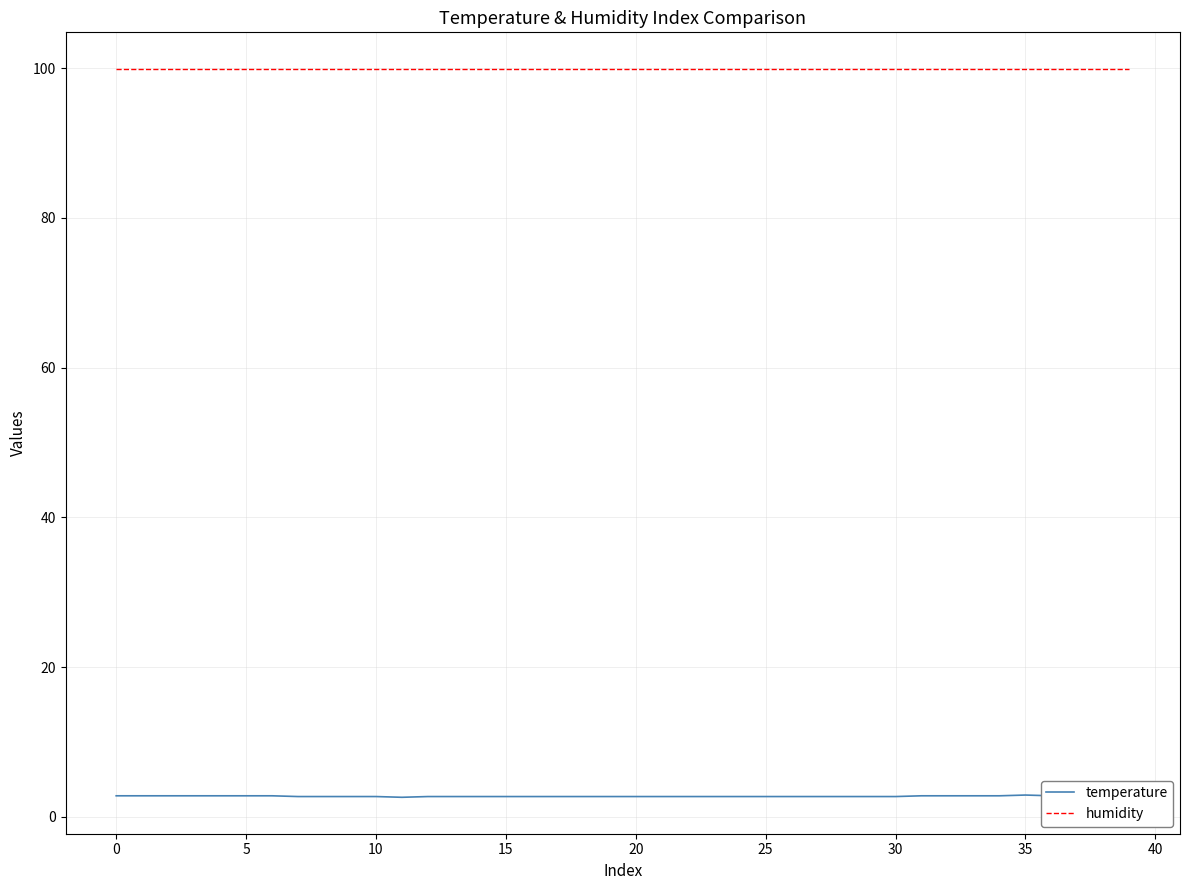

True or false: temperature and humidity intersect in this chart.

False